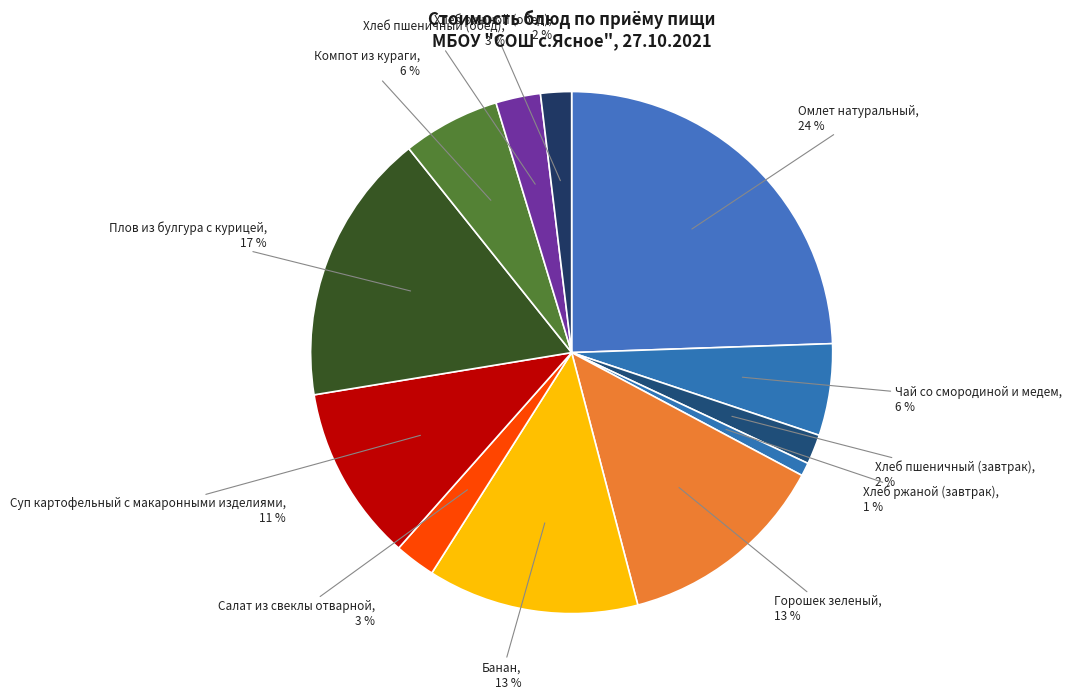

Count the number of slices in the pie.

12